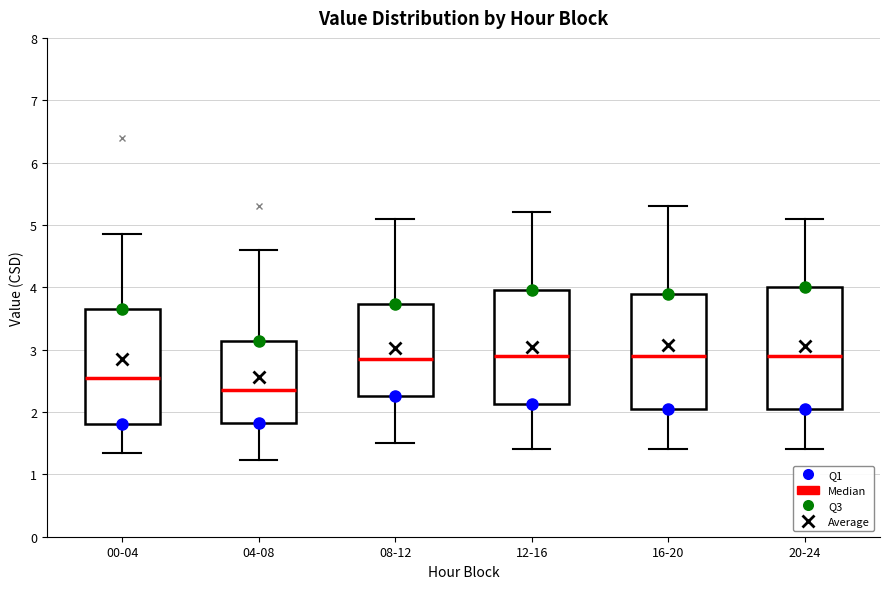

Reading left to right, transcribe this box plot: for each box, give where its median line is, the range the box spans, and where its two whiskers end, as read against the y-axis. The values are not printed on the chart, so give them approximately, as read against the axis.

00-04: median 2.6, box 1.8 to 3.6, whiskers 1.4 to 4.9
04-08: median 2.4, box 1.8 to 3.1, whiskers 1.2 to 4.6
08-12: median 2.9, box 2.3 to 3.7, whiskers 1.5 to 5.1
12-16: median 2.9, box 2.1 to 4.0, whiskers 1.4 to 5.2
16-20: median 2.9, box 2.1 to 3.9, whiskers 1.4 to 5.3
20-24: median 2.9, box 2.1 to 4.0, whiskers 1.4 to 5.1